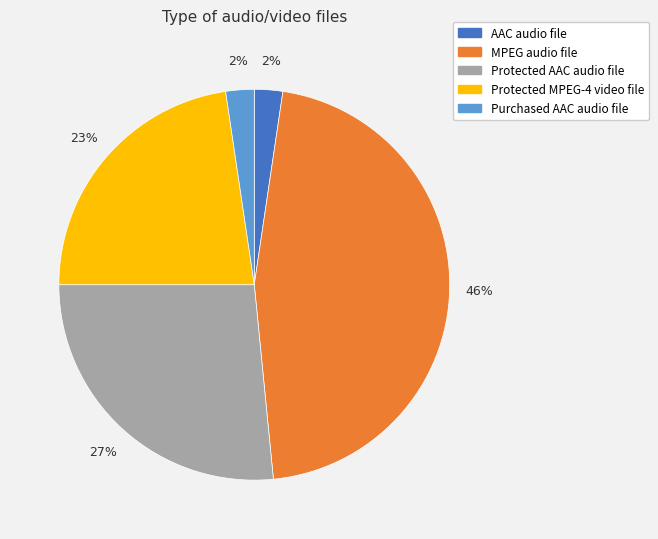

How many segments does this pie chart have?

5